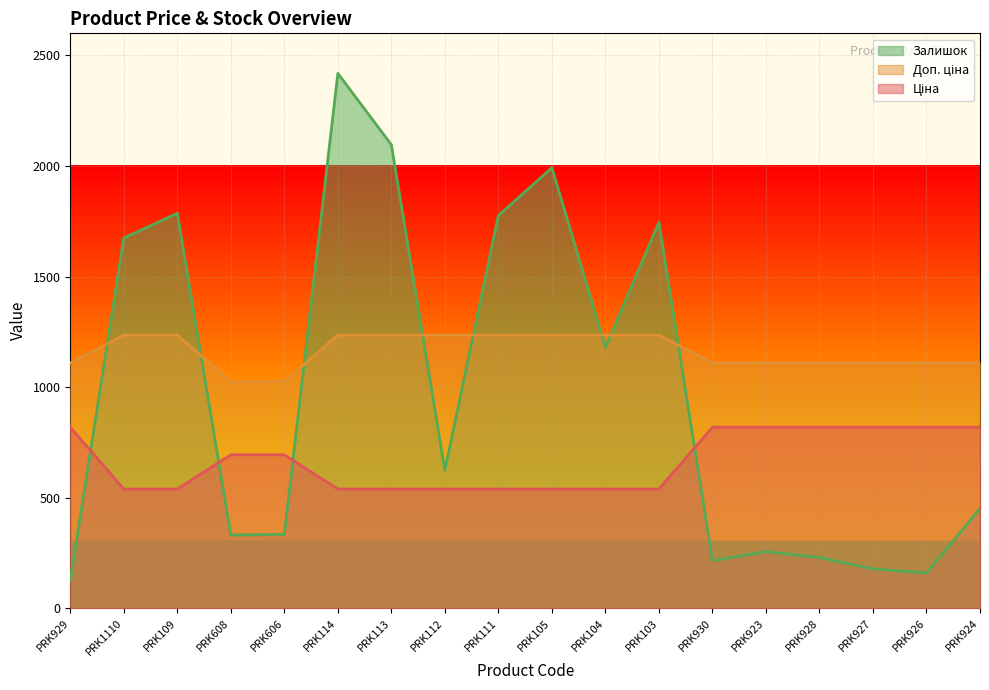

What is the greatest value displayed?

2419.0